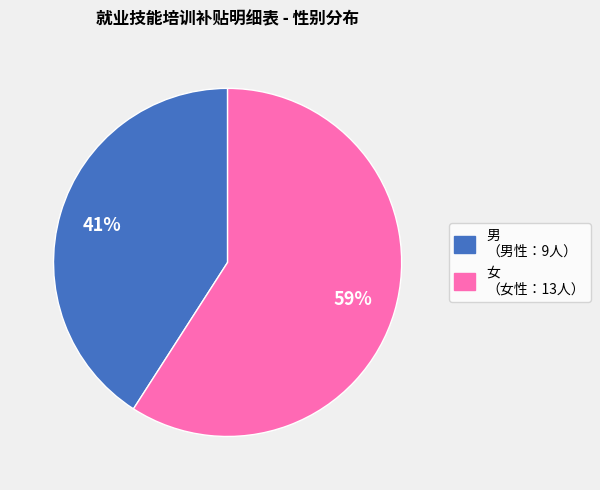

How many segments does this pie chart have?

2